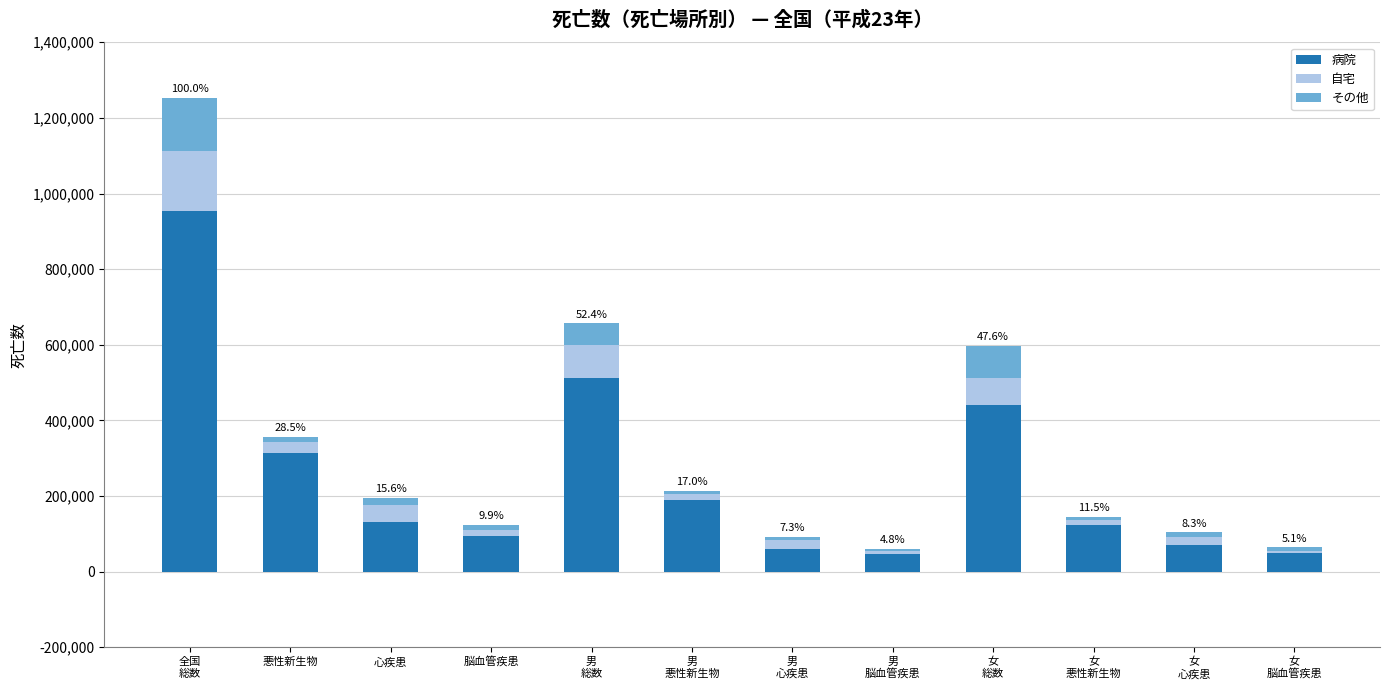

What is the minimum value for 病院?

47479